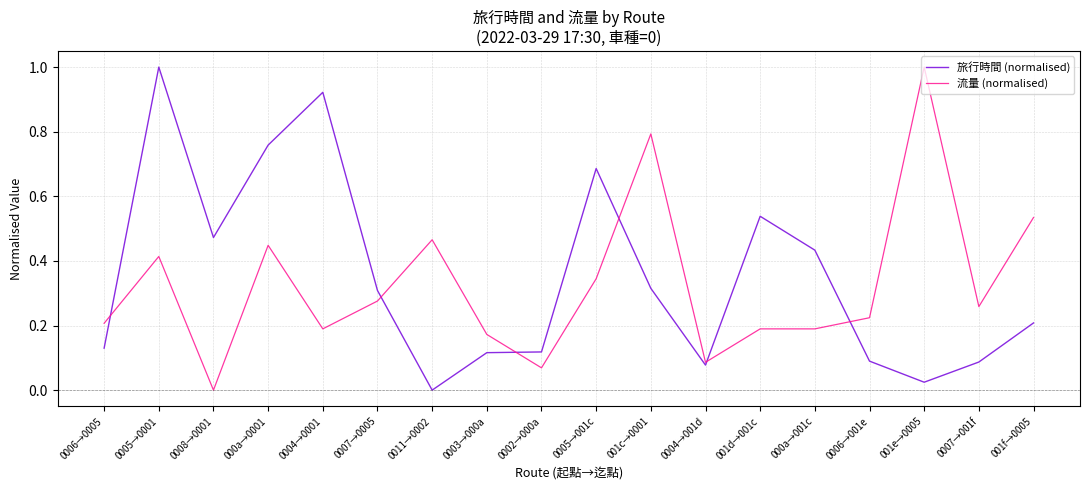

At which label is 旅行時間 (normalised) closest to 0?

0011→0002